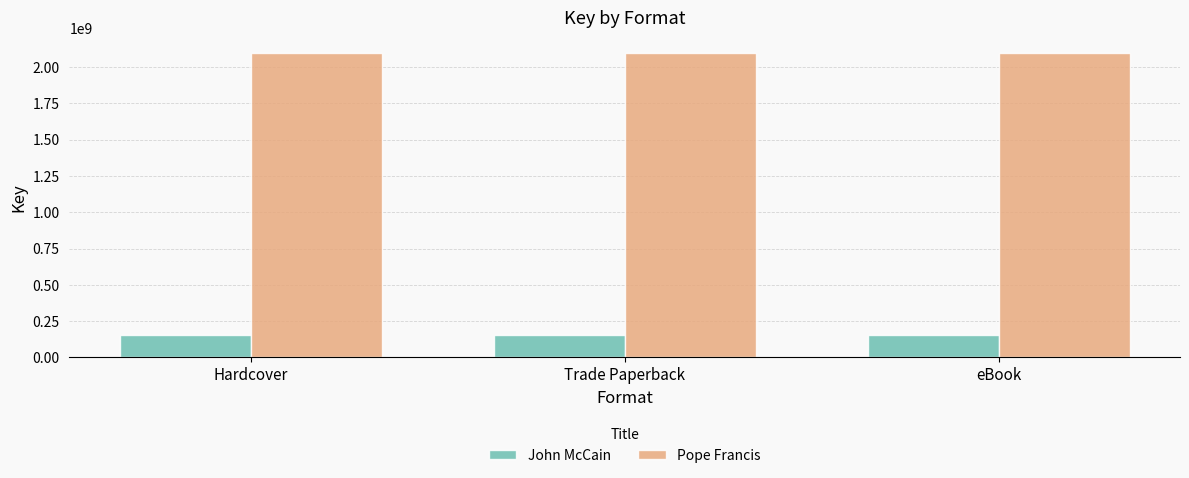

List the series in order of their peak value, highest first.

Pope Francis, John McCain